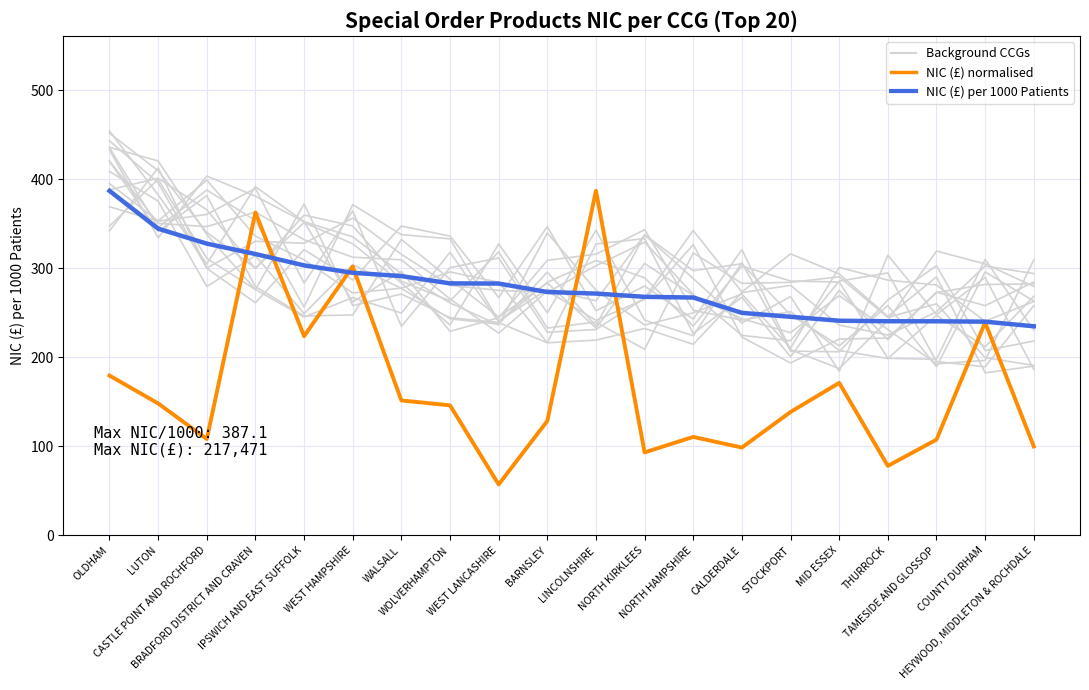

Where does the NIC (£) per 1000 Patients series first go above 273?

OLDHAM